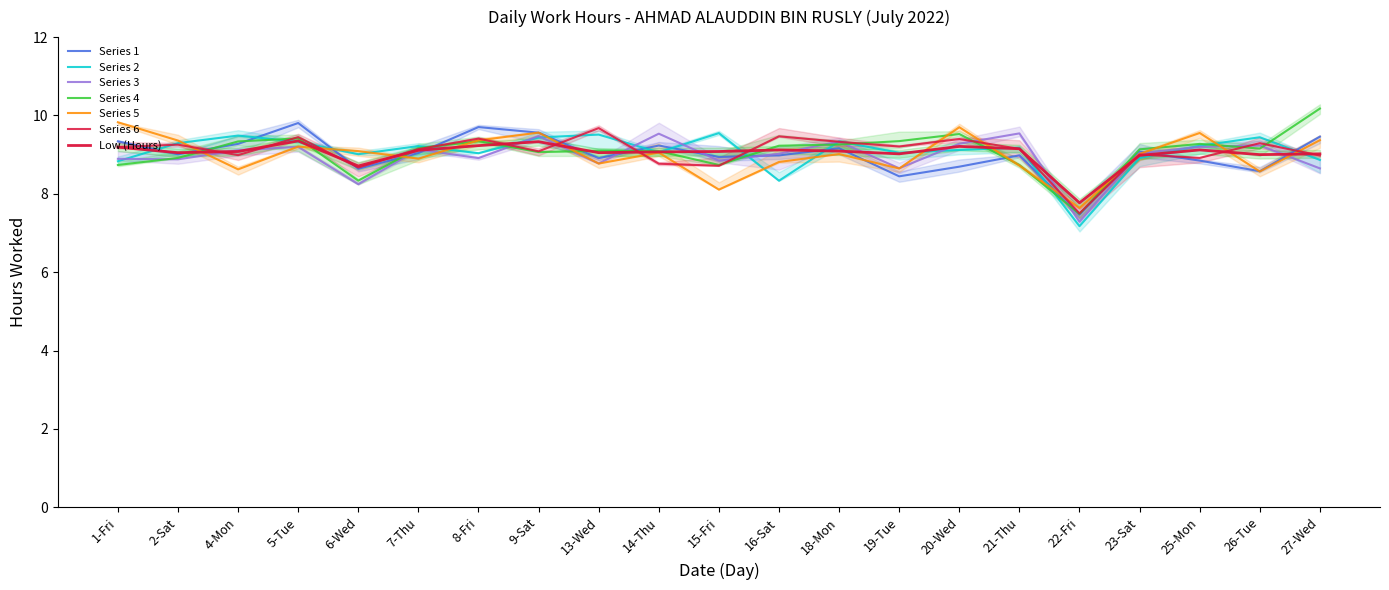

How many values exceed 9?

17